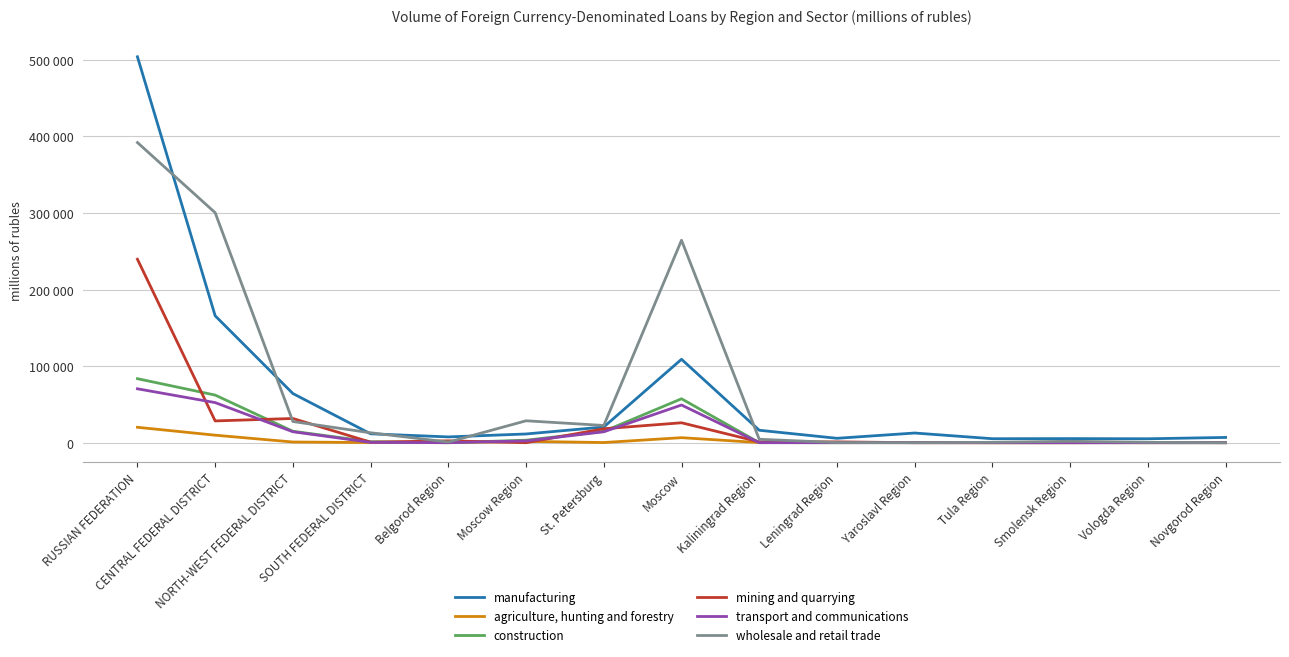

Does the chart display data point markers on the line(s)?

No